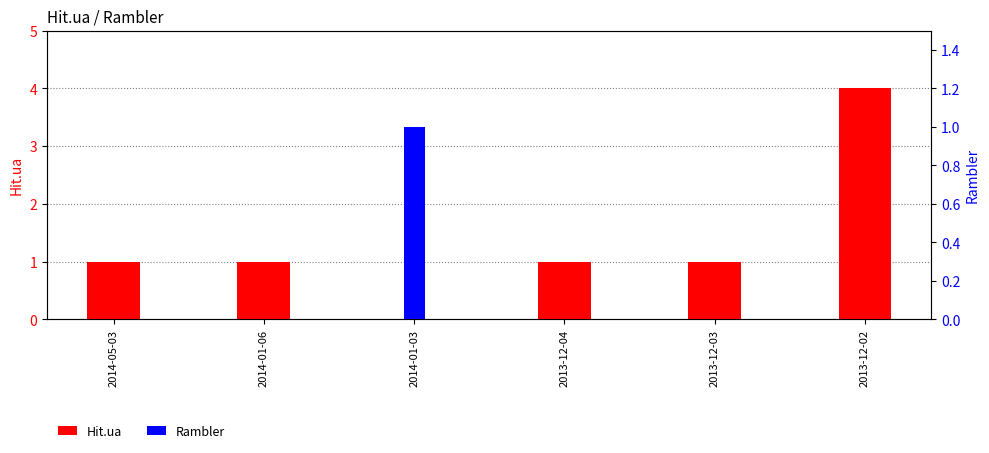

At 2014-01-06, list the series in order from smallest to largest.

Rambler, Hit.ua